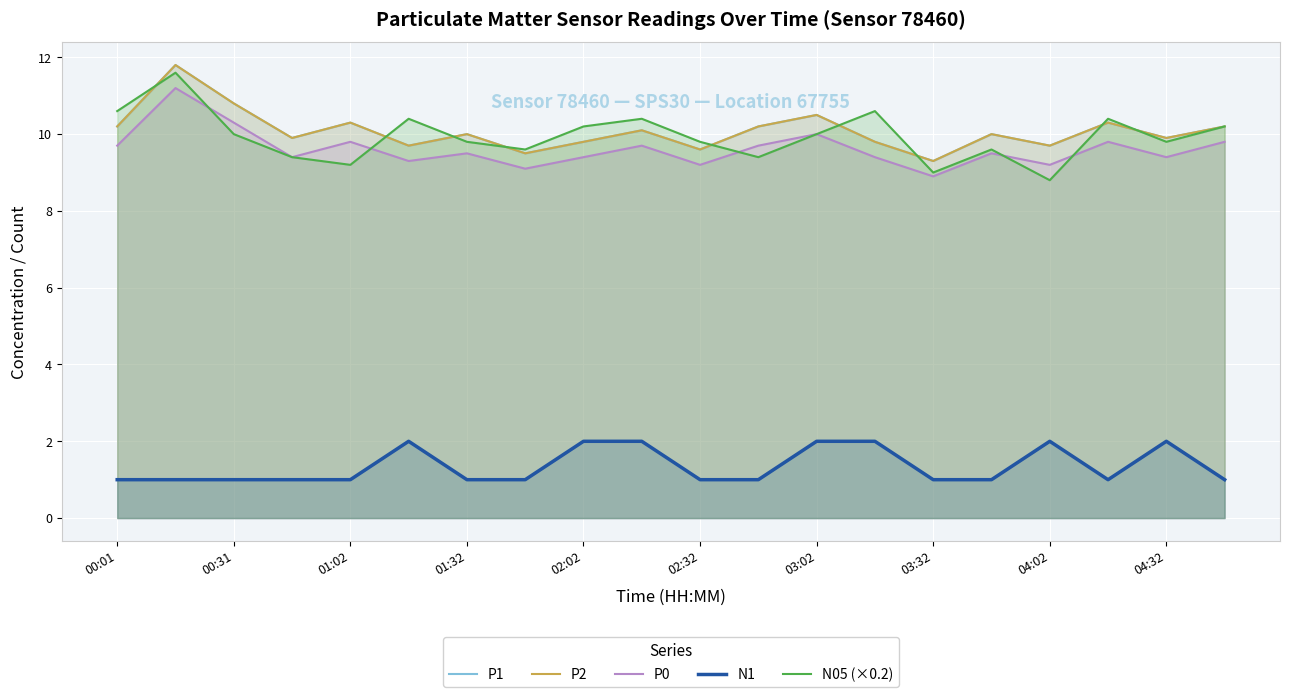

Is it true that P1 equals 9.5 at 03:32?

True